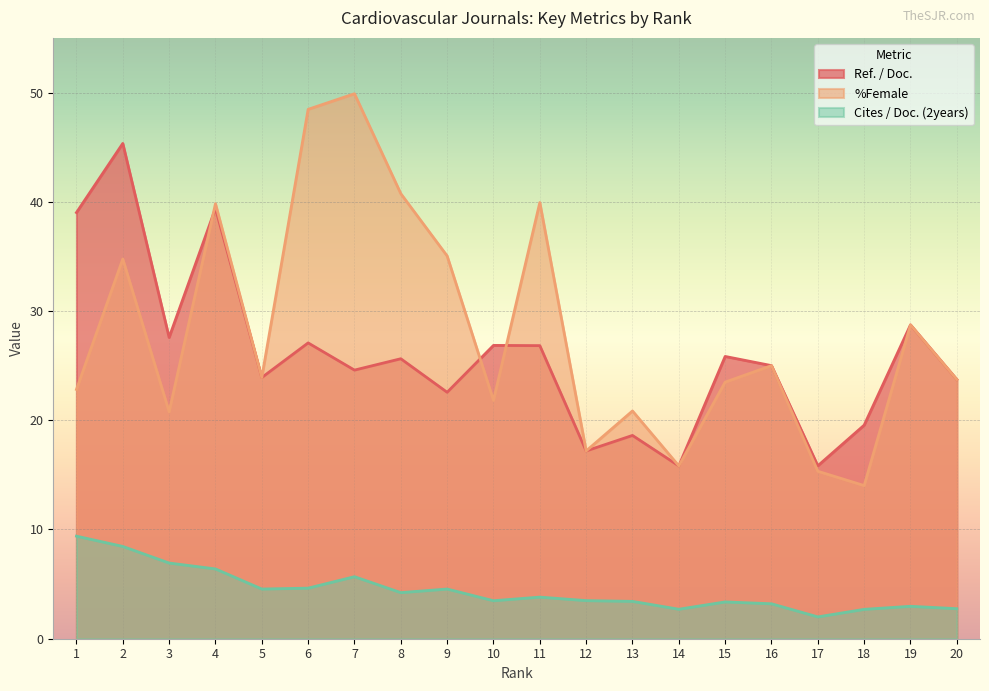

How many data points does each series have?

20